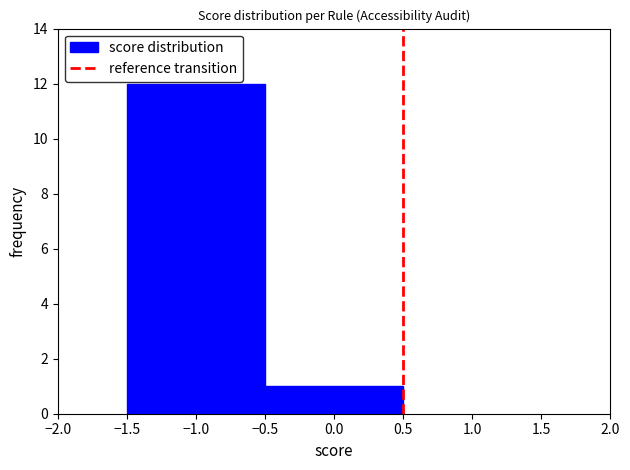

Reading left to right, list every bar in this chart as the range it spans on the x-axis followed by its height. The values are not printed on the chart, so give them approximately, as read against the axis.

-1.5 to -0.5: 12
-0.5 to 0.5: 1